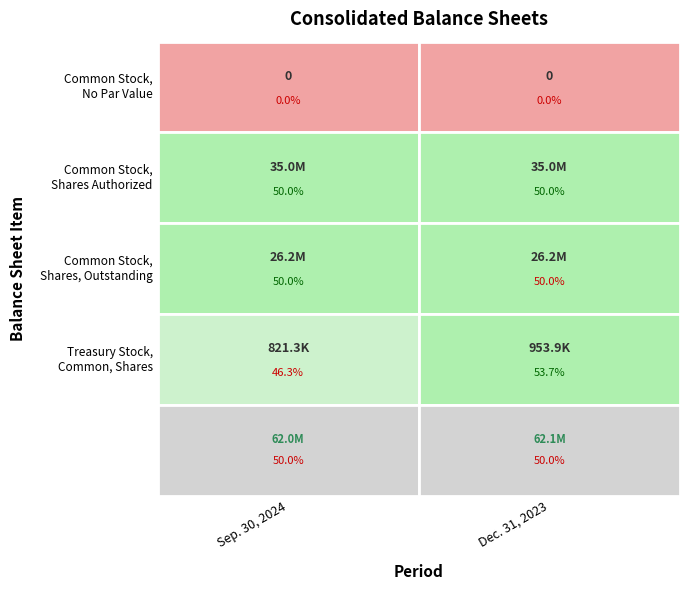

Reading left to right, extract all data points from this chart.

Common Stock, No Par Value: 0	0
Common Stock, Shares Authorized: 35000000	35000000
Common Stock, Shares, Outstanding: 26227540	26193998
Treasury Stock, Common, Shares: 821256	953931